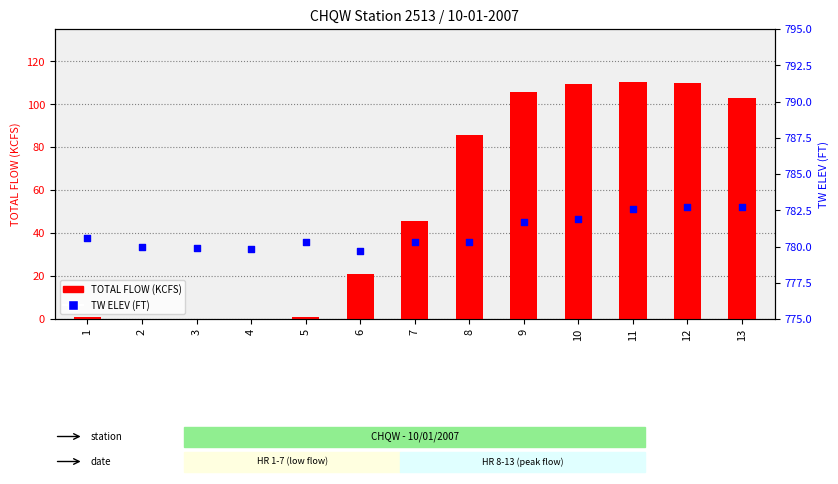

Which series contains the highest Y value?

TW ELEV (FT)